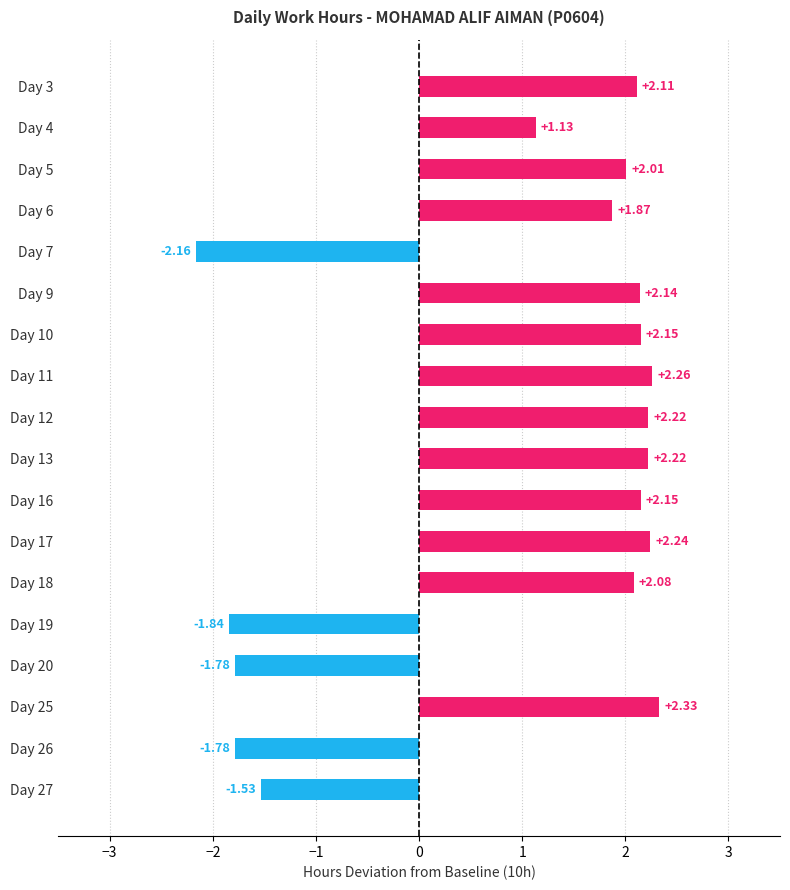

What is the change in value from Day 19 to Day 20?

+0.1